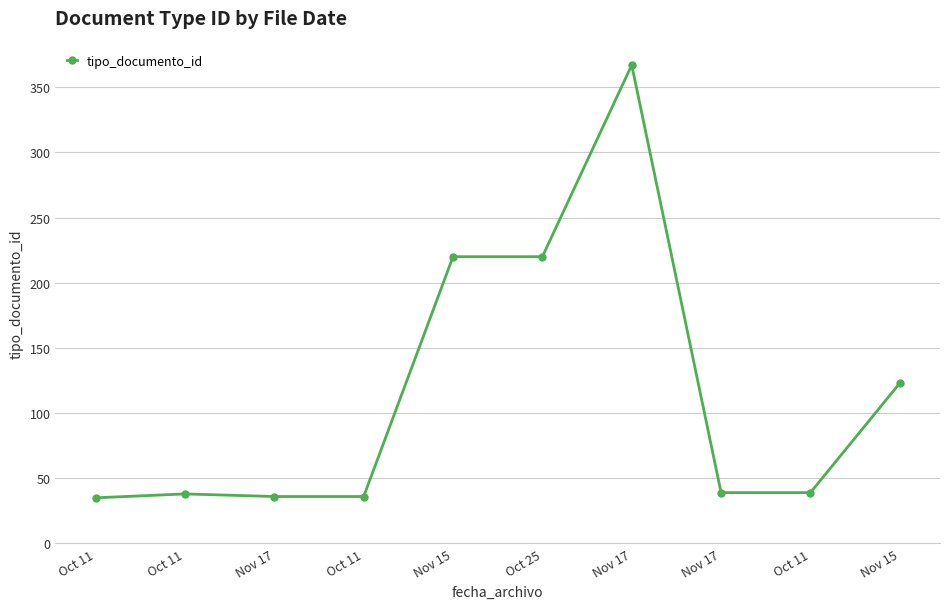

Reading left to right, transcribe all the data shown in this chart.

Oct 11=35	Oct 11=38	Nov 17=36	Oct 11=36	Nov 15=220	Oct 25=220	Nov 17=367	Nov 17=39	Oct 11=39	Nov 15=123